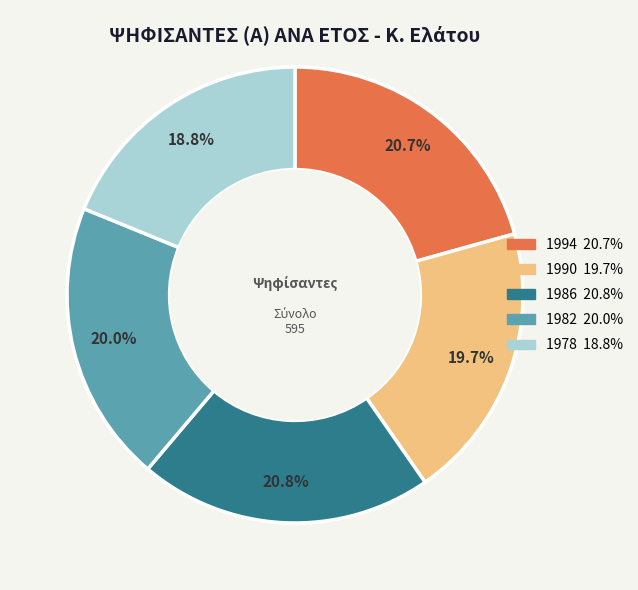

What is the total percentage of 1986 and 1994?

41.5%